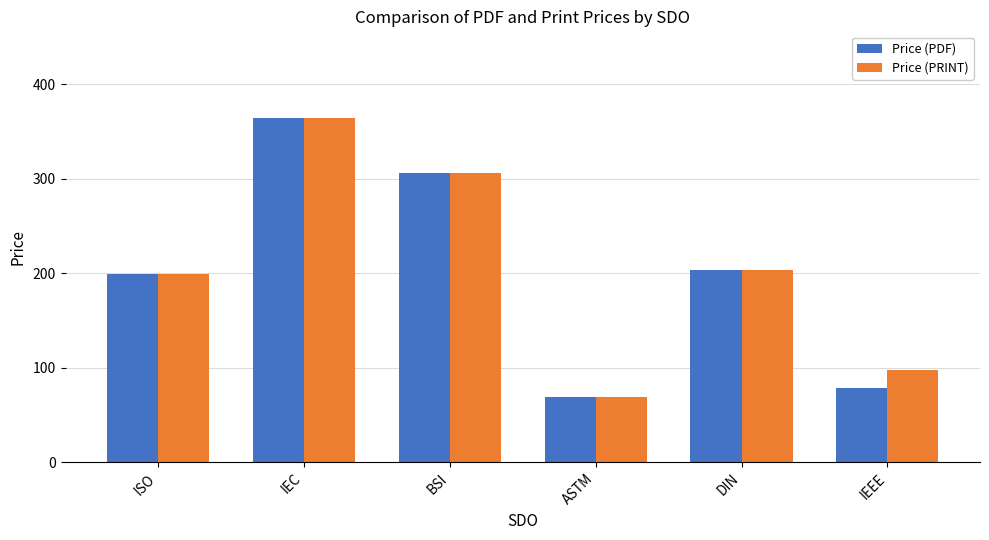

Is it true that Price (PRINT) equals 277.6 at DIN?

False